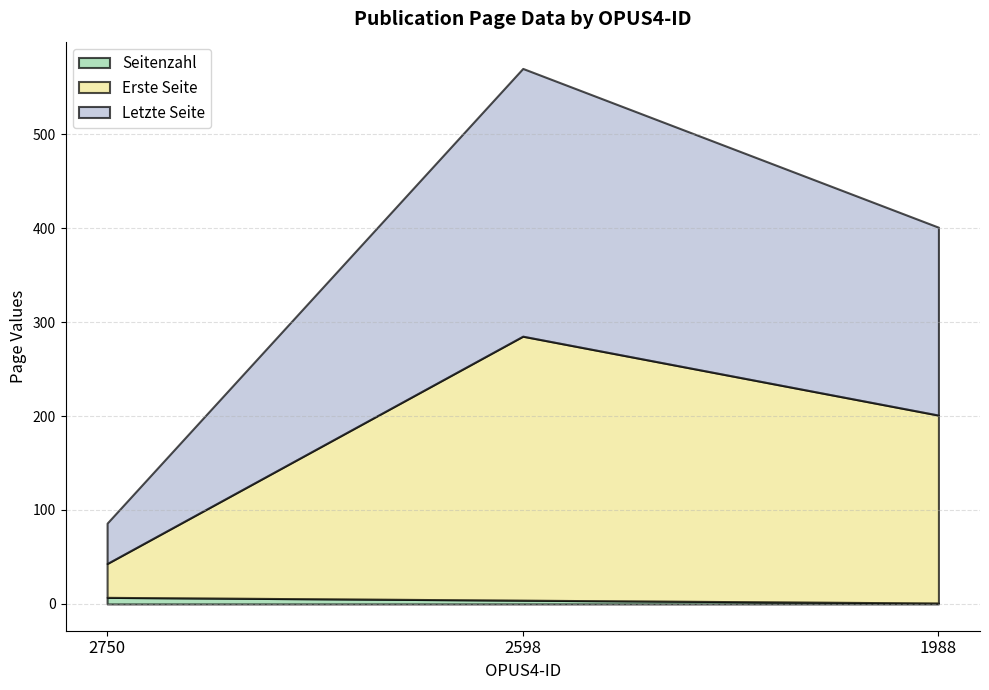

Where does the Seitenzahl series first go above 4?

2750